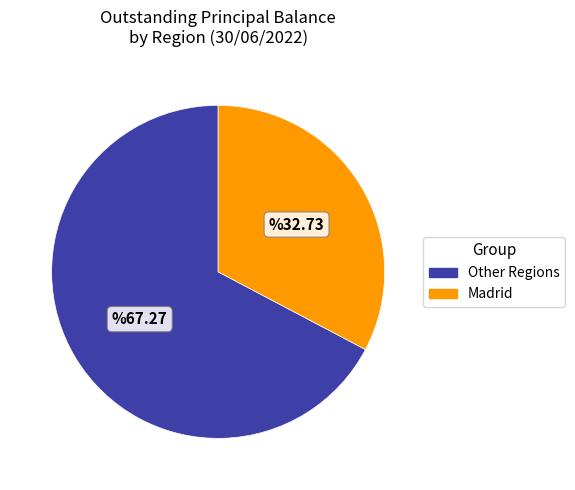

Count the number of slices in the pie.

2